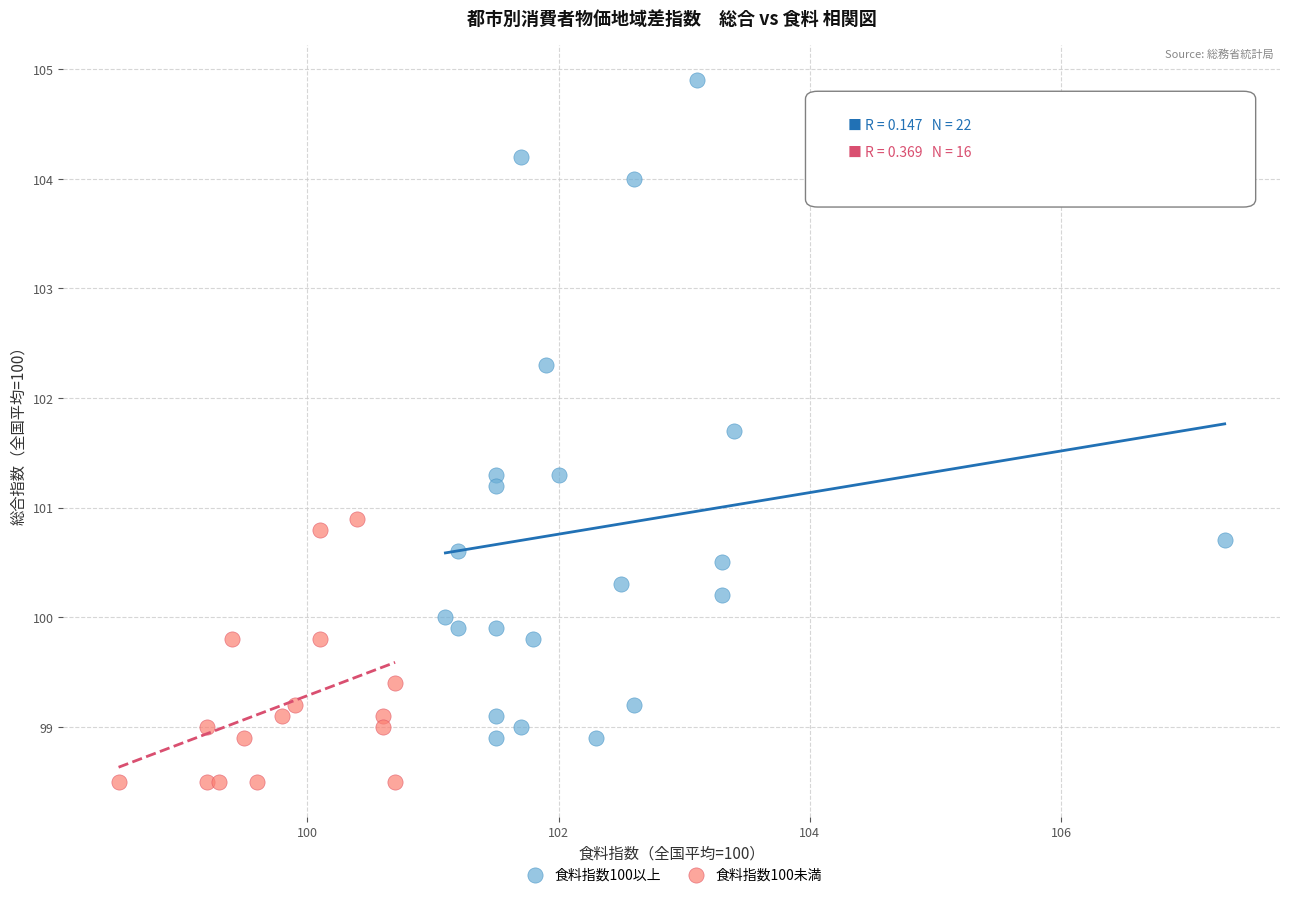

Which series contains the highest Y value?

食料指数100以上